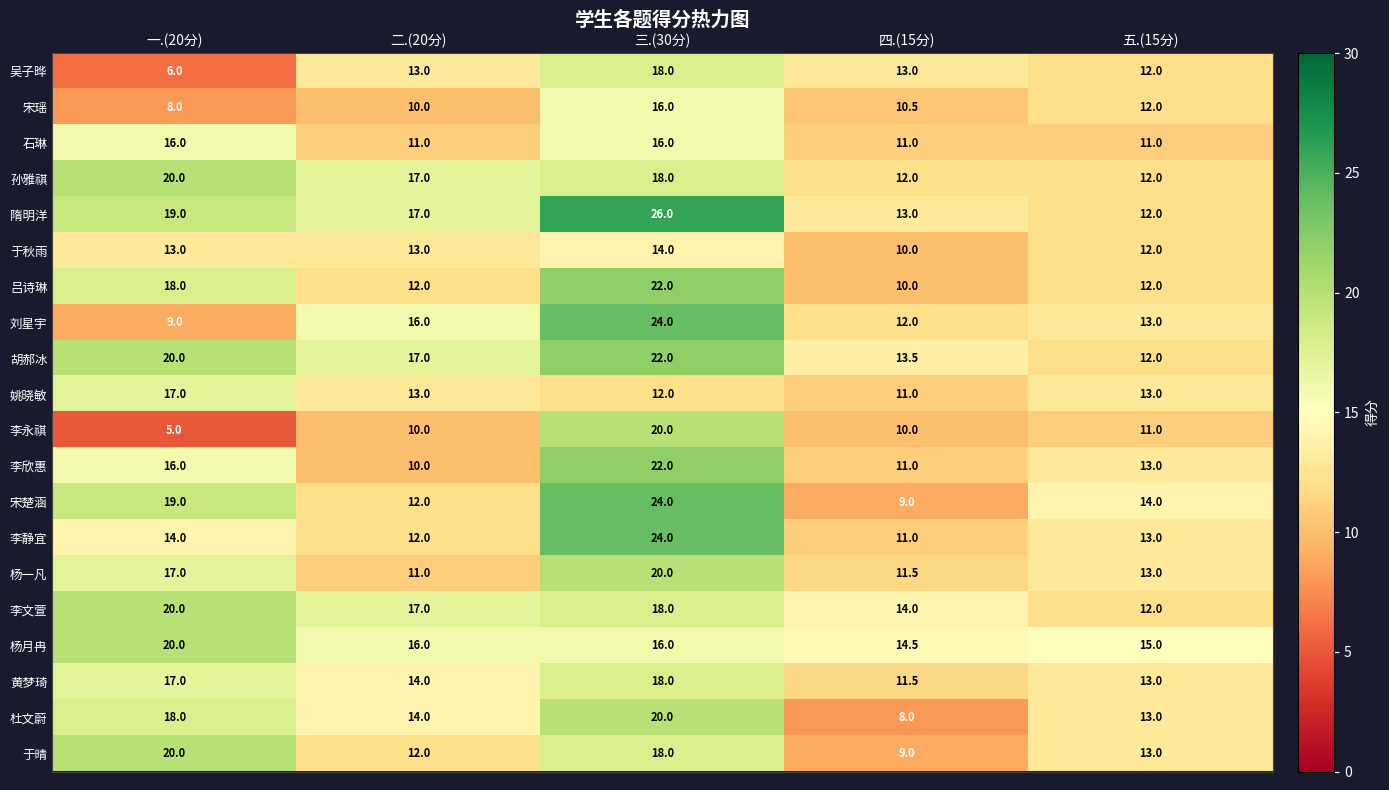

True or false: 刘星宇 has a value of 12.2 at 一.(20分).

False